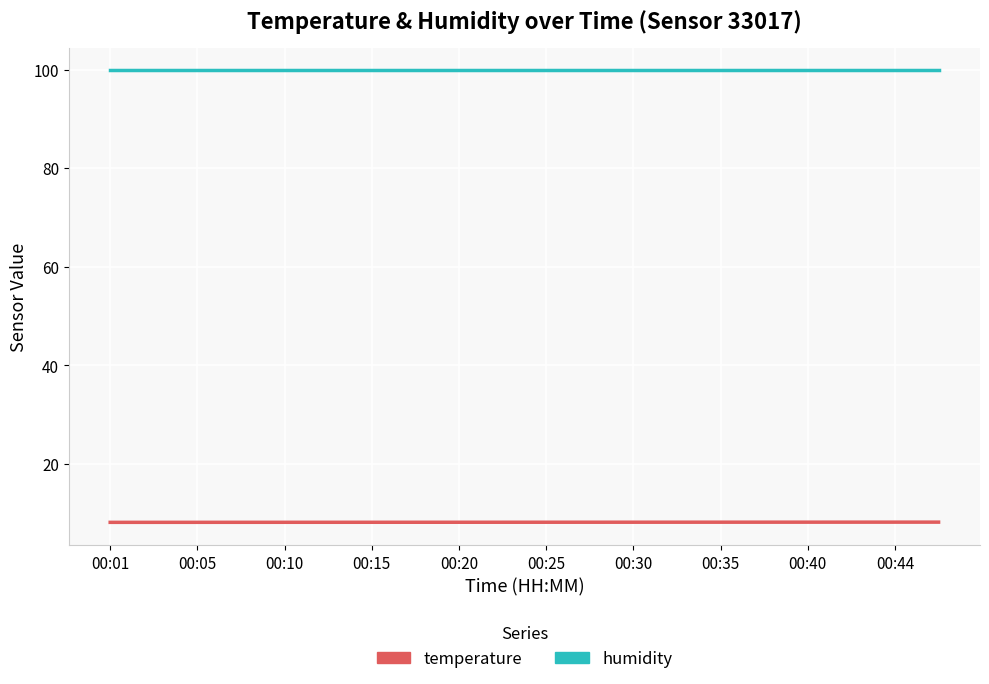

What is the average value of the temperature series?

8.2